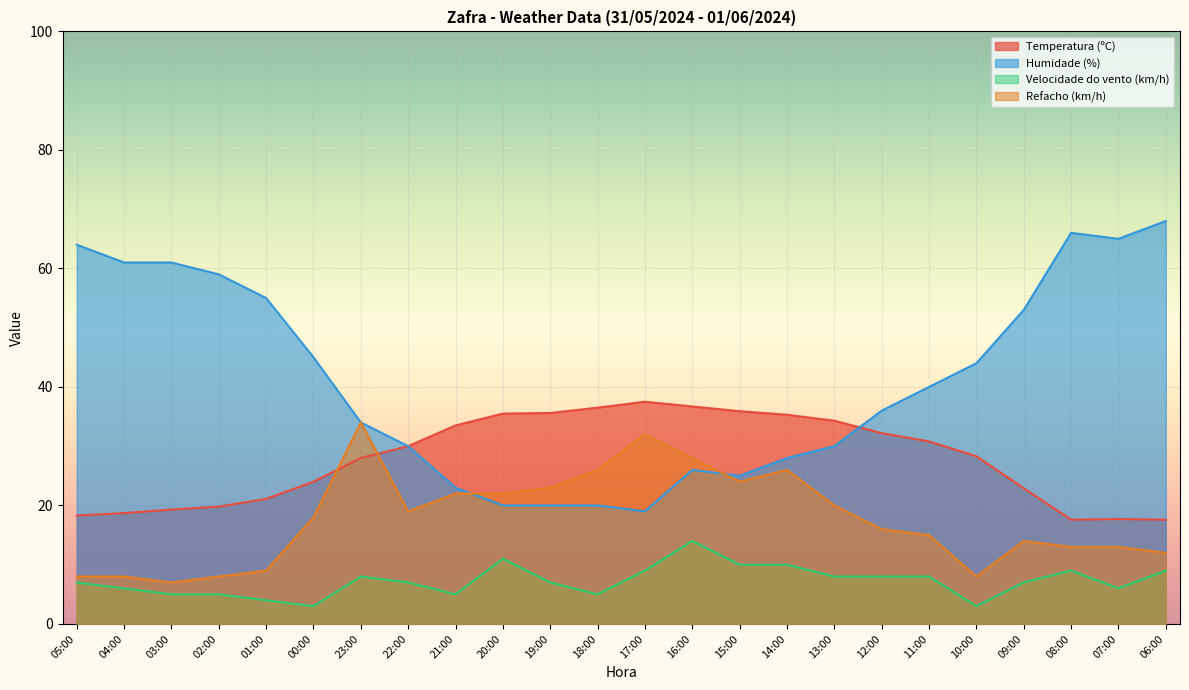

How many data points in Humidade (%) are less than 40?

12